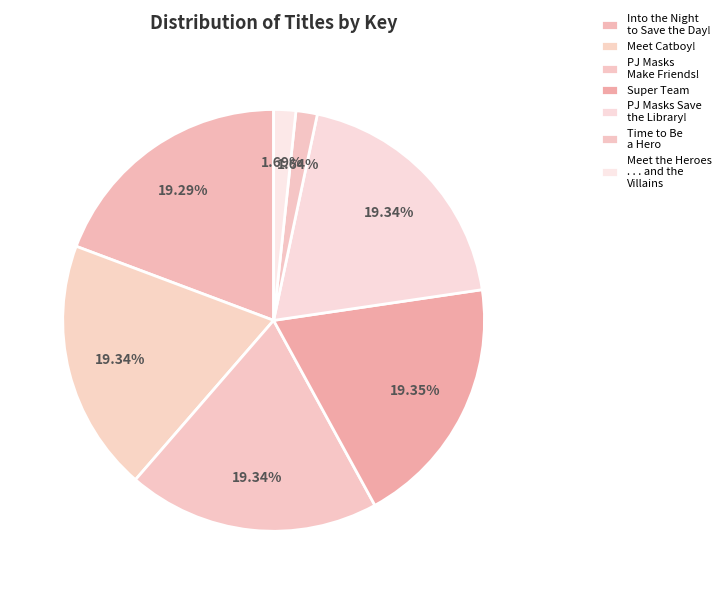

What portion of the pie excludes Meet the Heroes . . . and the Villains?

98.3%